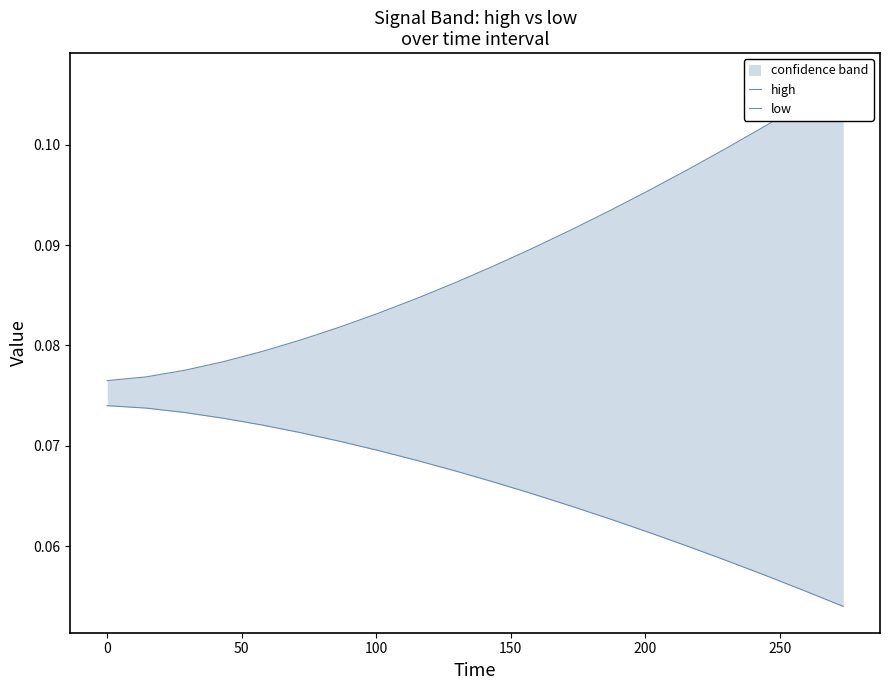

True or false: low has a value of 0.0 at 8.

False